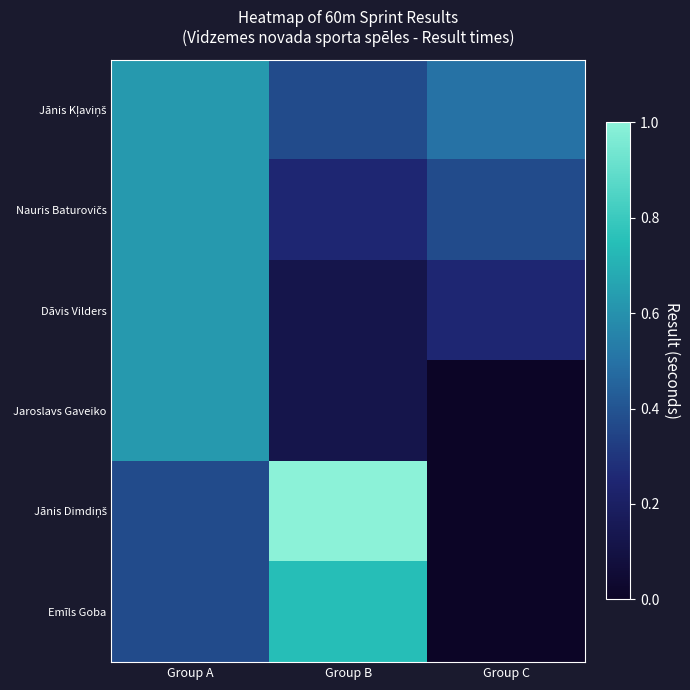

Rank the series by their average value, from lowest to highest.

Jaroslavs Gaveiko, Dāvis Vilders, Emīls Goba, Nauris Baturovičs, Jānis Dimdiņš, Jānis Kļaviņš